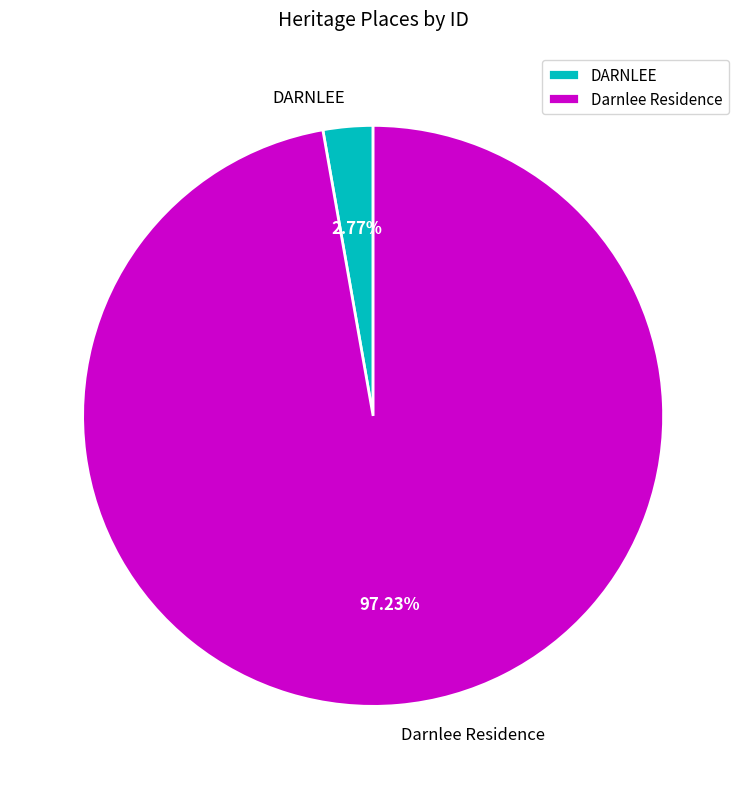

Count the number of slices in the pie.

2